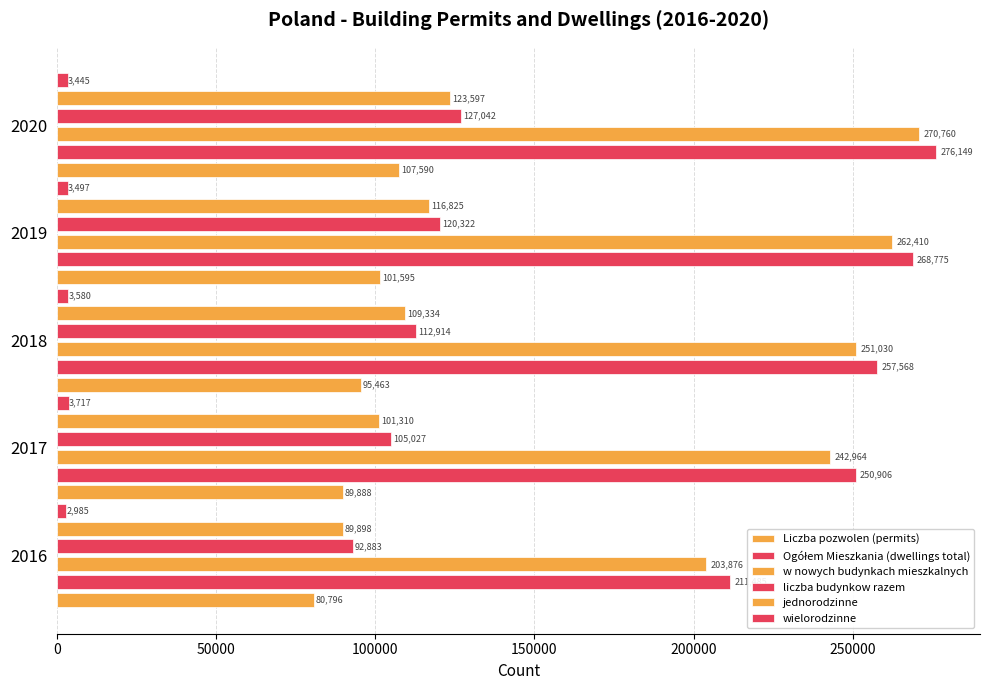

What is the maximum value for Liczba pozwolen (permits)?

107590